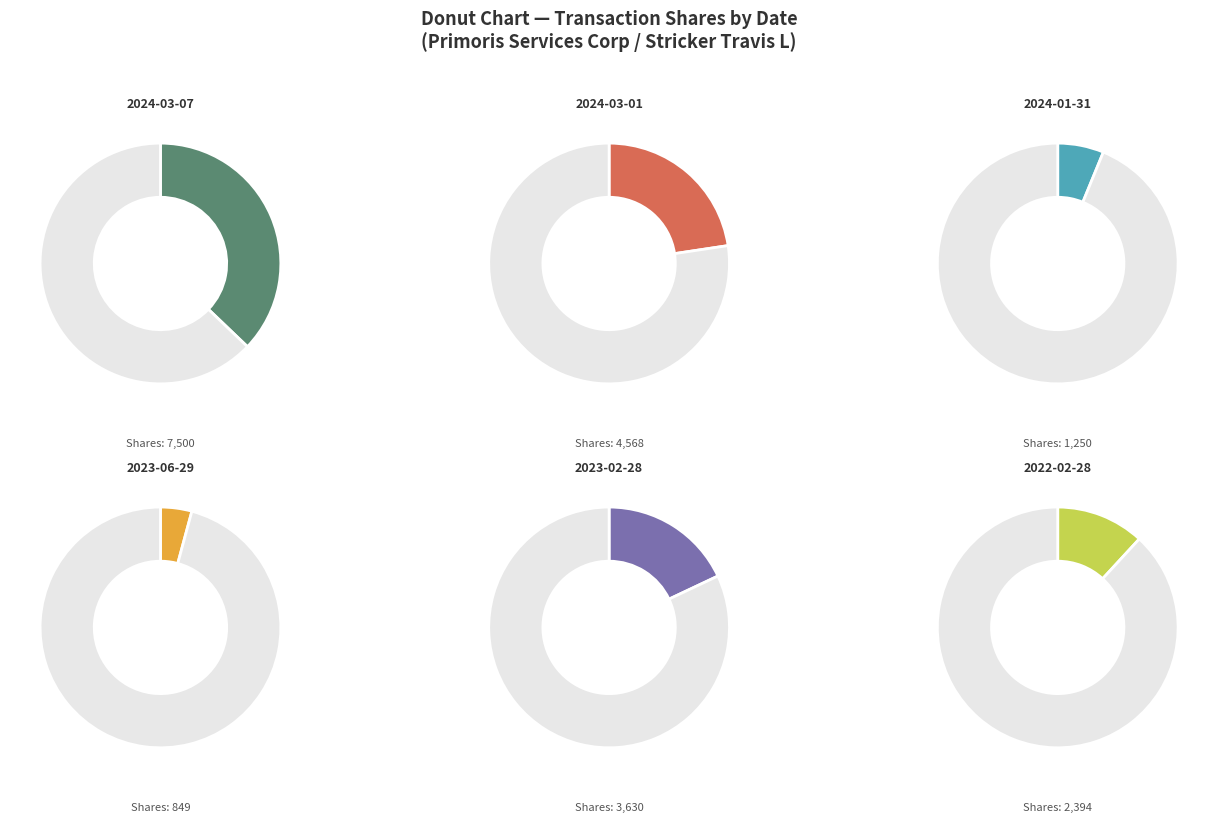

Count the number of slices in the pie.

6